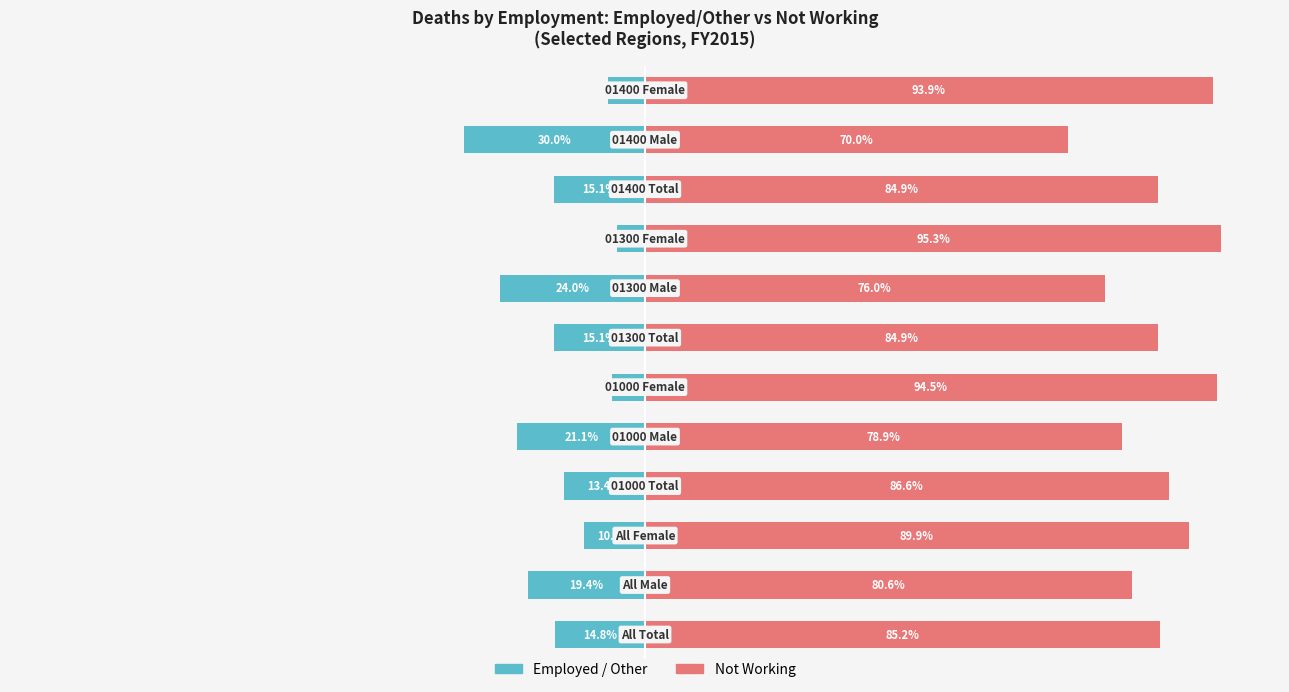

Is the value of Not Working at 6 greater than the value of Employed / Other at 10?

Yes